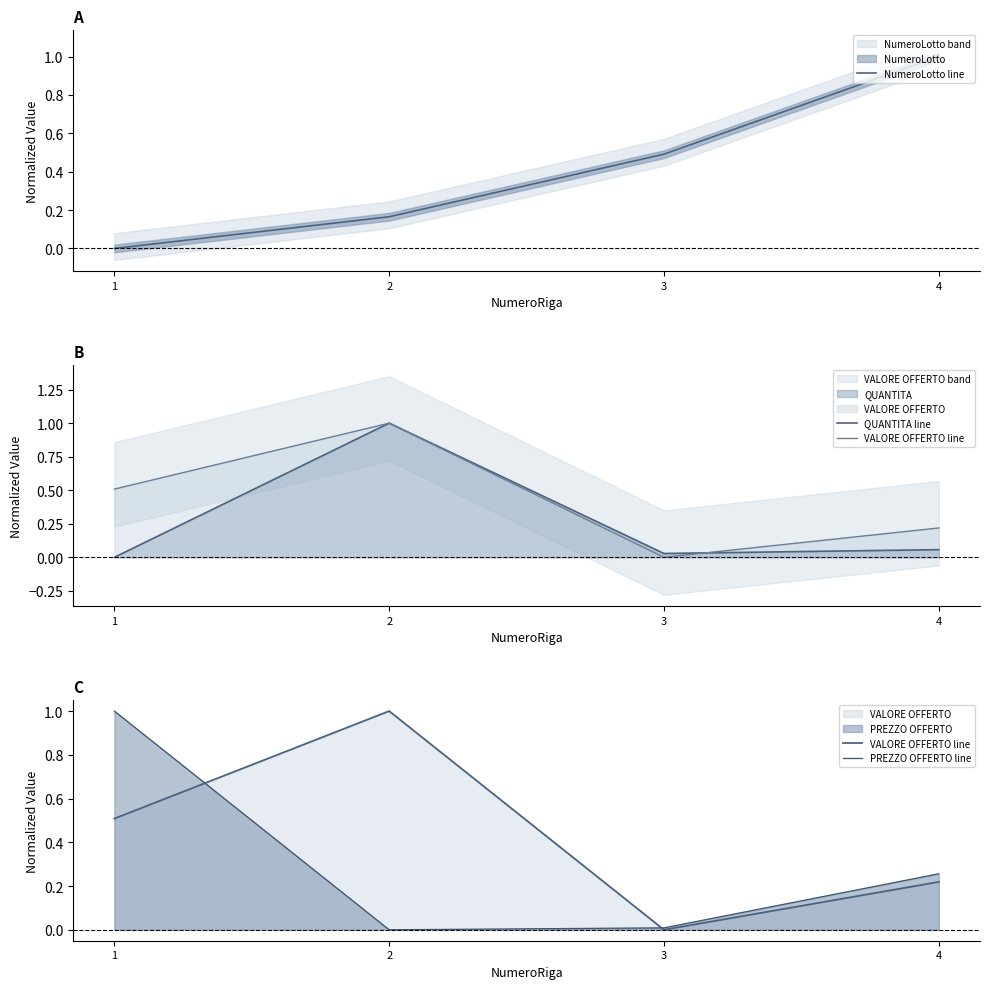

Count the VALORE OFFERTO line values in the range 0 to 1.

4